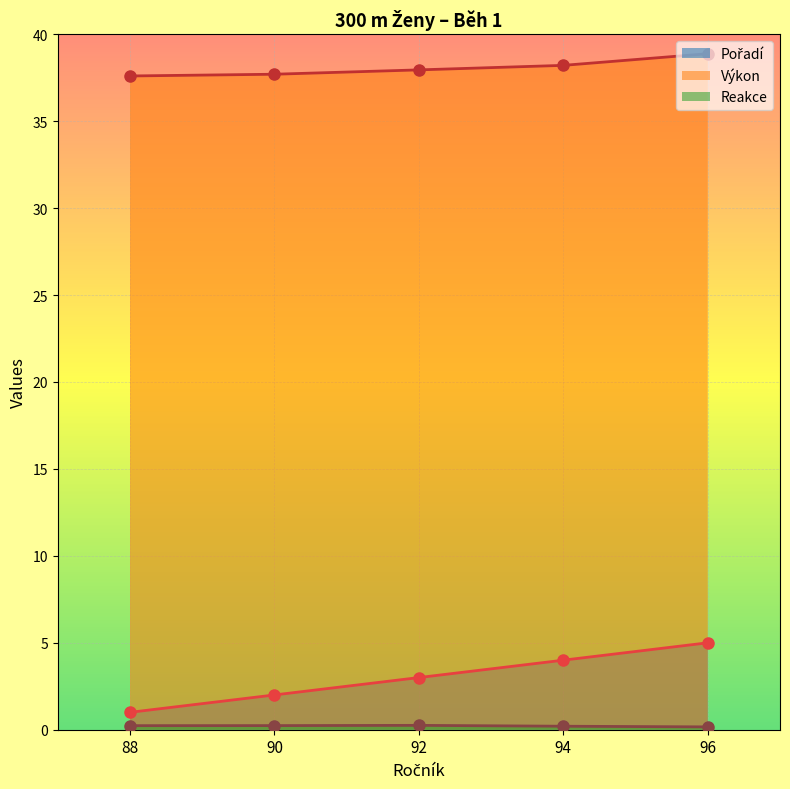

True or false: Pořadí has a value of 5.0 at 96.

True